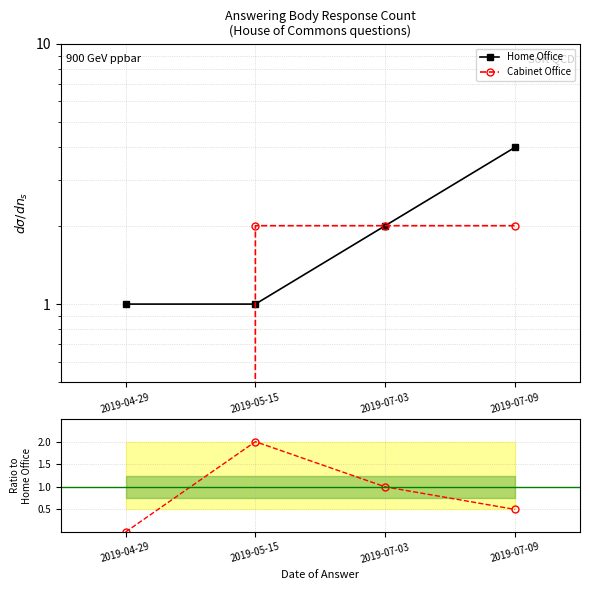

Rank the series by their average value, from lowest to highest.

Cabinet Office, Home Office